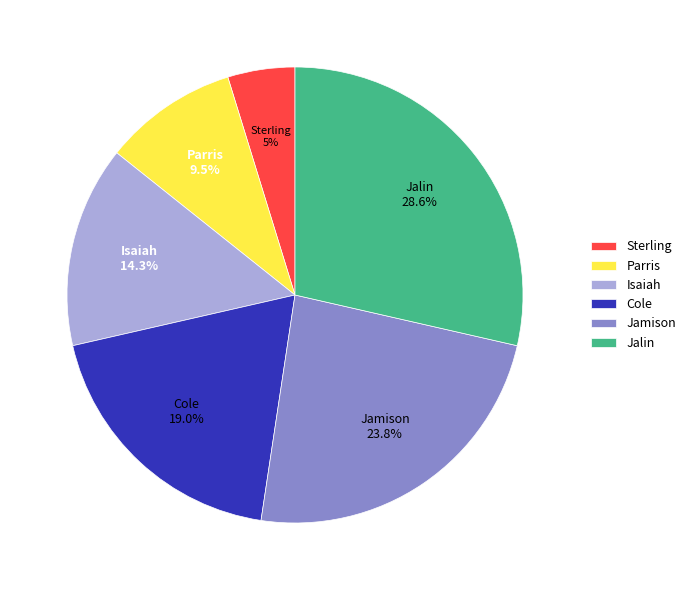

What is the smallest slice in the pie chart?

Sterling